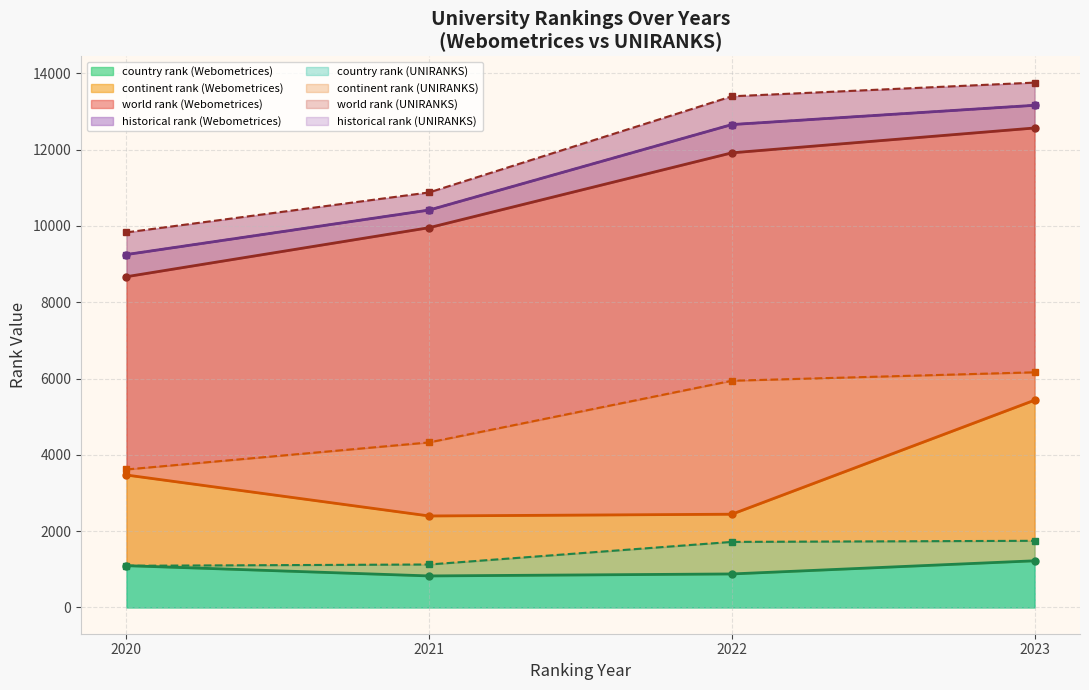

The value of country rank (UNIRANKS) at 2021 is 1620. True or false?

False